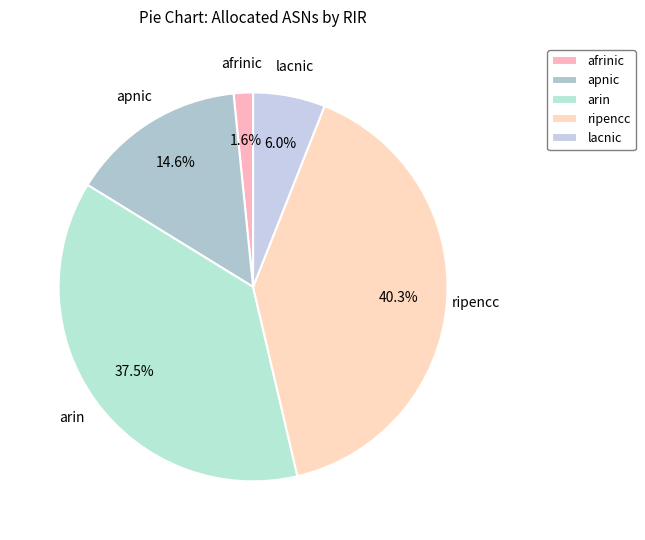

How many segments does this pie chart have?

5